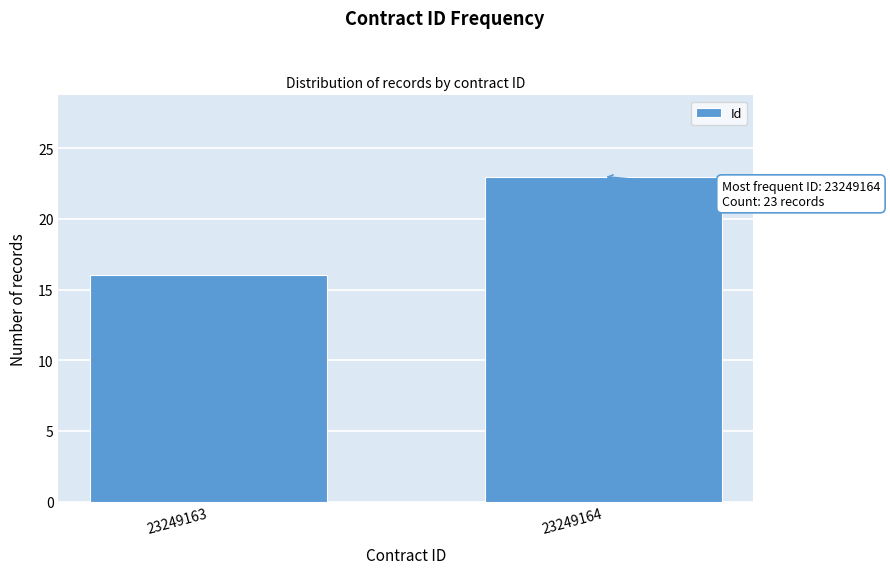

Reading left to right, what are all the values shown in this chart?

16	23